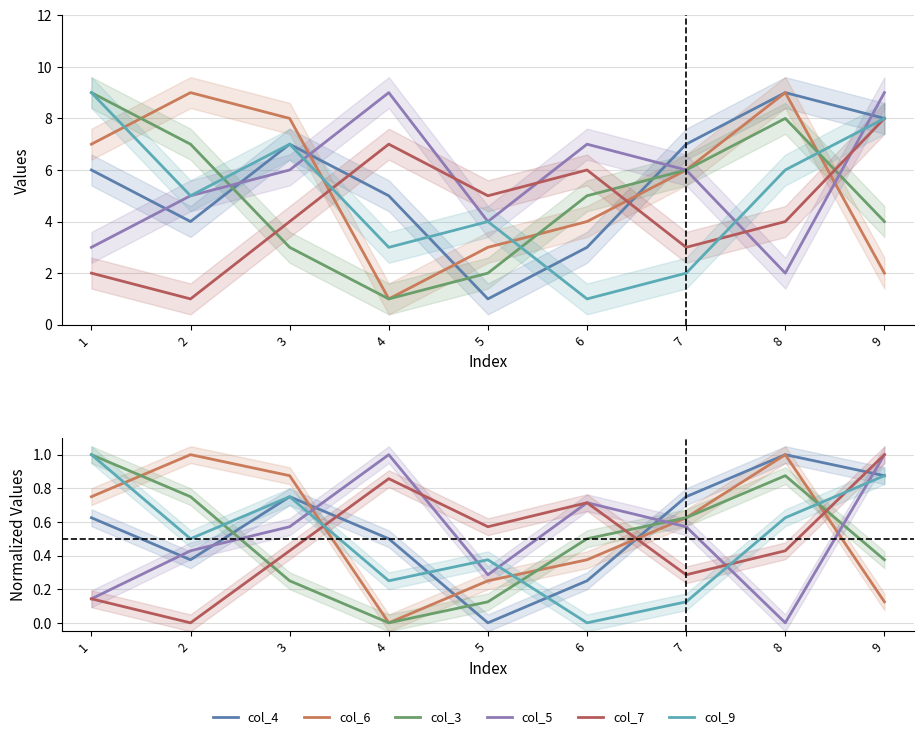

The value of col_4 at 8 is 1.6. True or false?

False